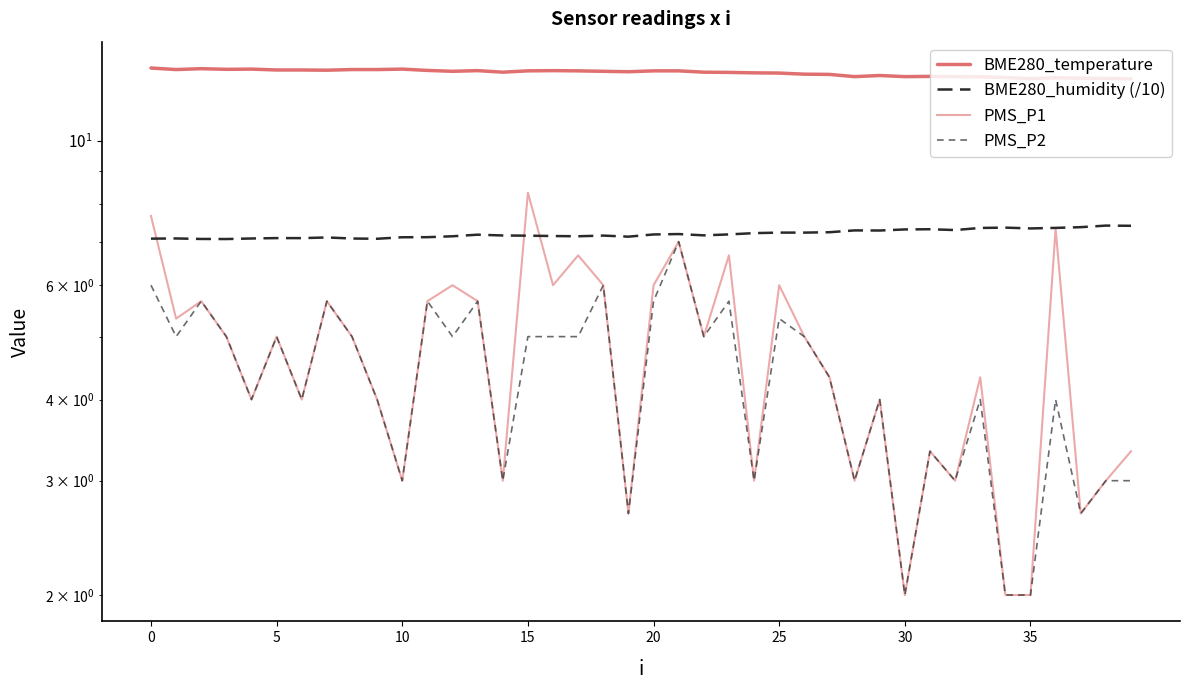

True or false: PMS_P2 and BME280_humidity (/10) cross at least once.

False